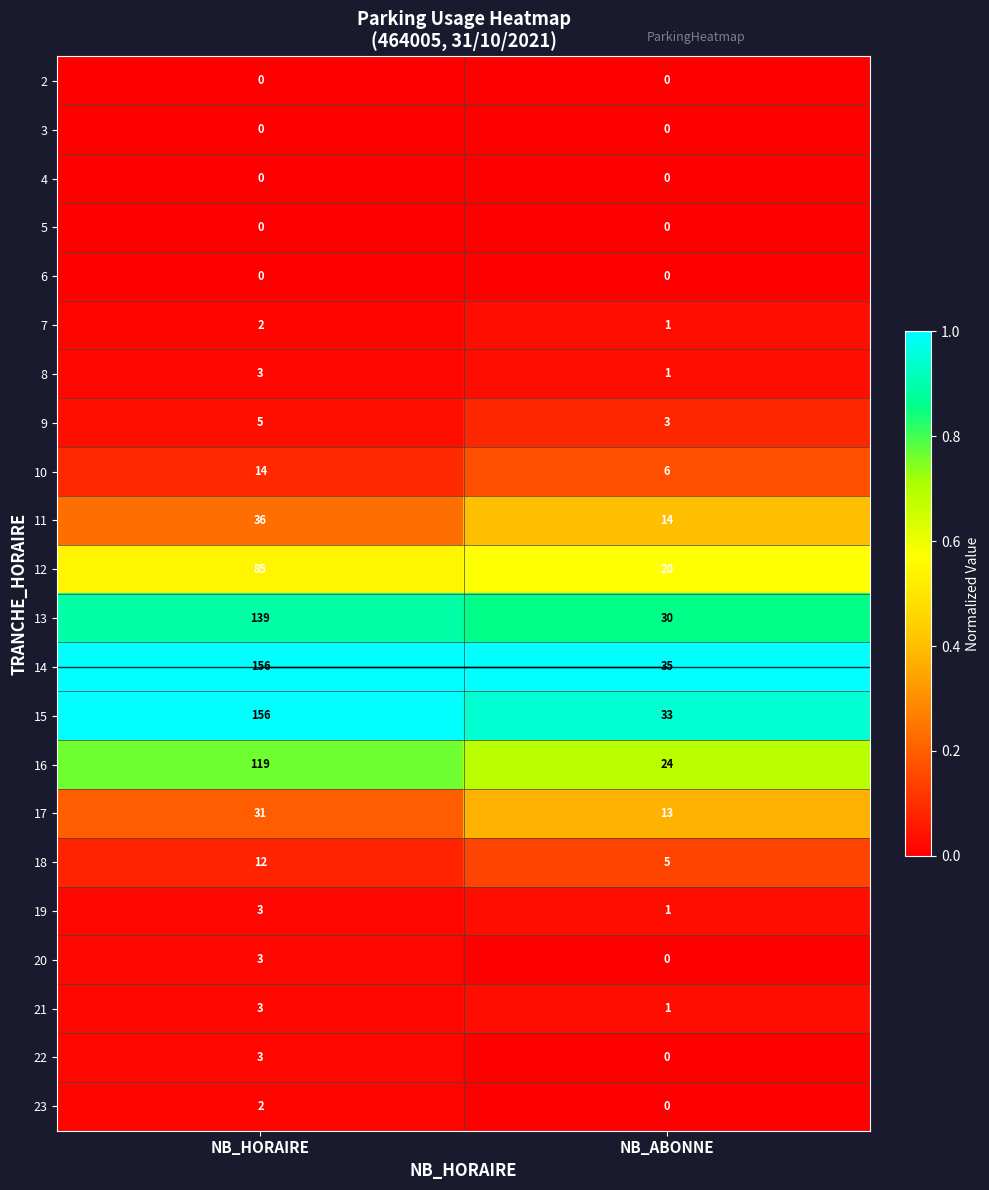

What is the difference between the highest and lowest values at NB_ABONNE?

35